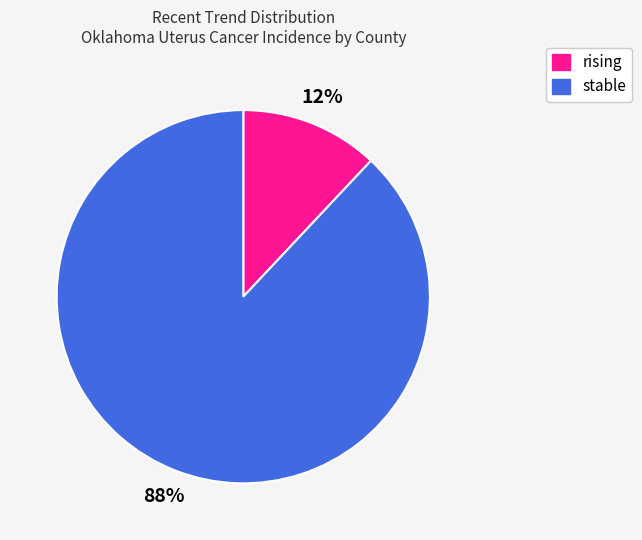

How many slices are in this pie chart?

2